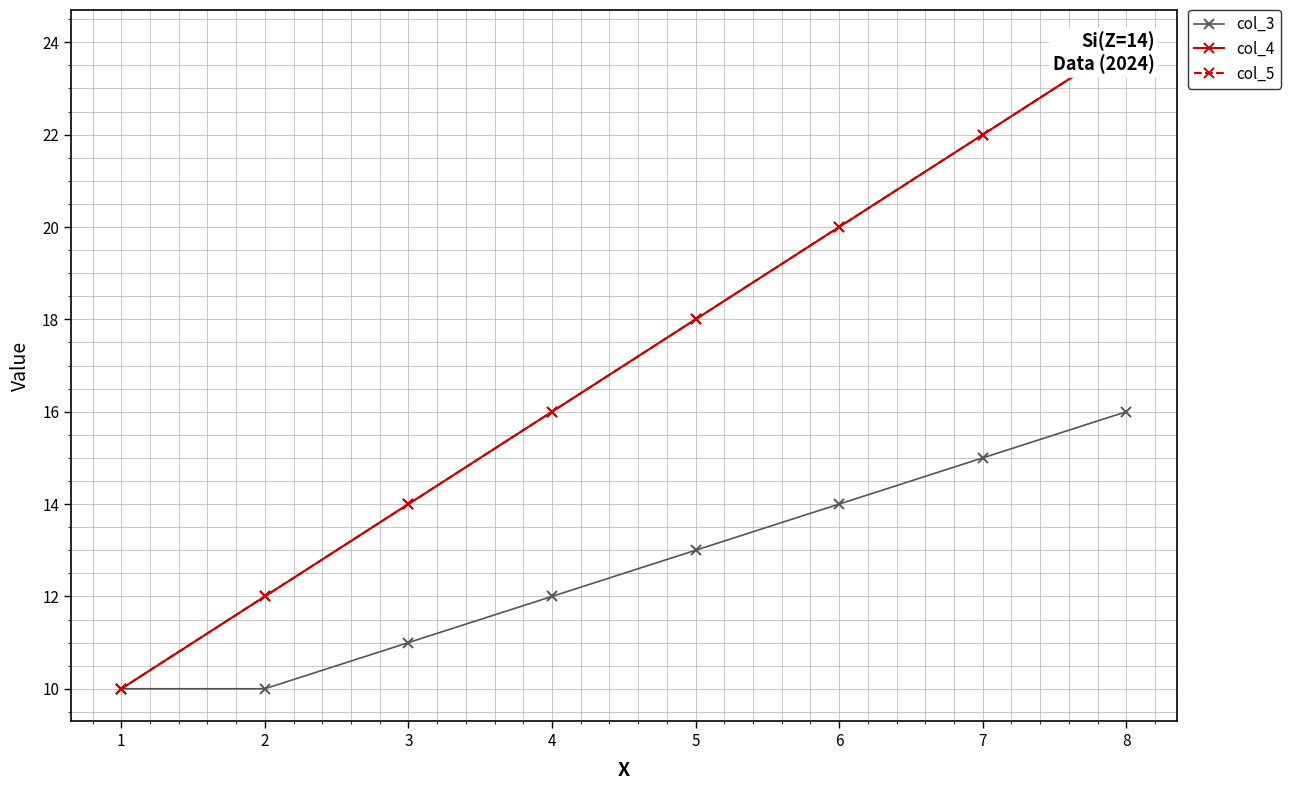

True or false: col_3 and col_4 intersect in this chart.

False